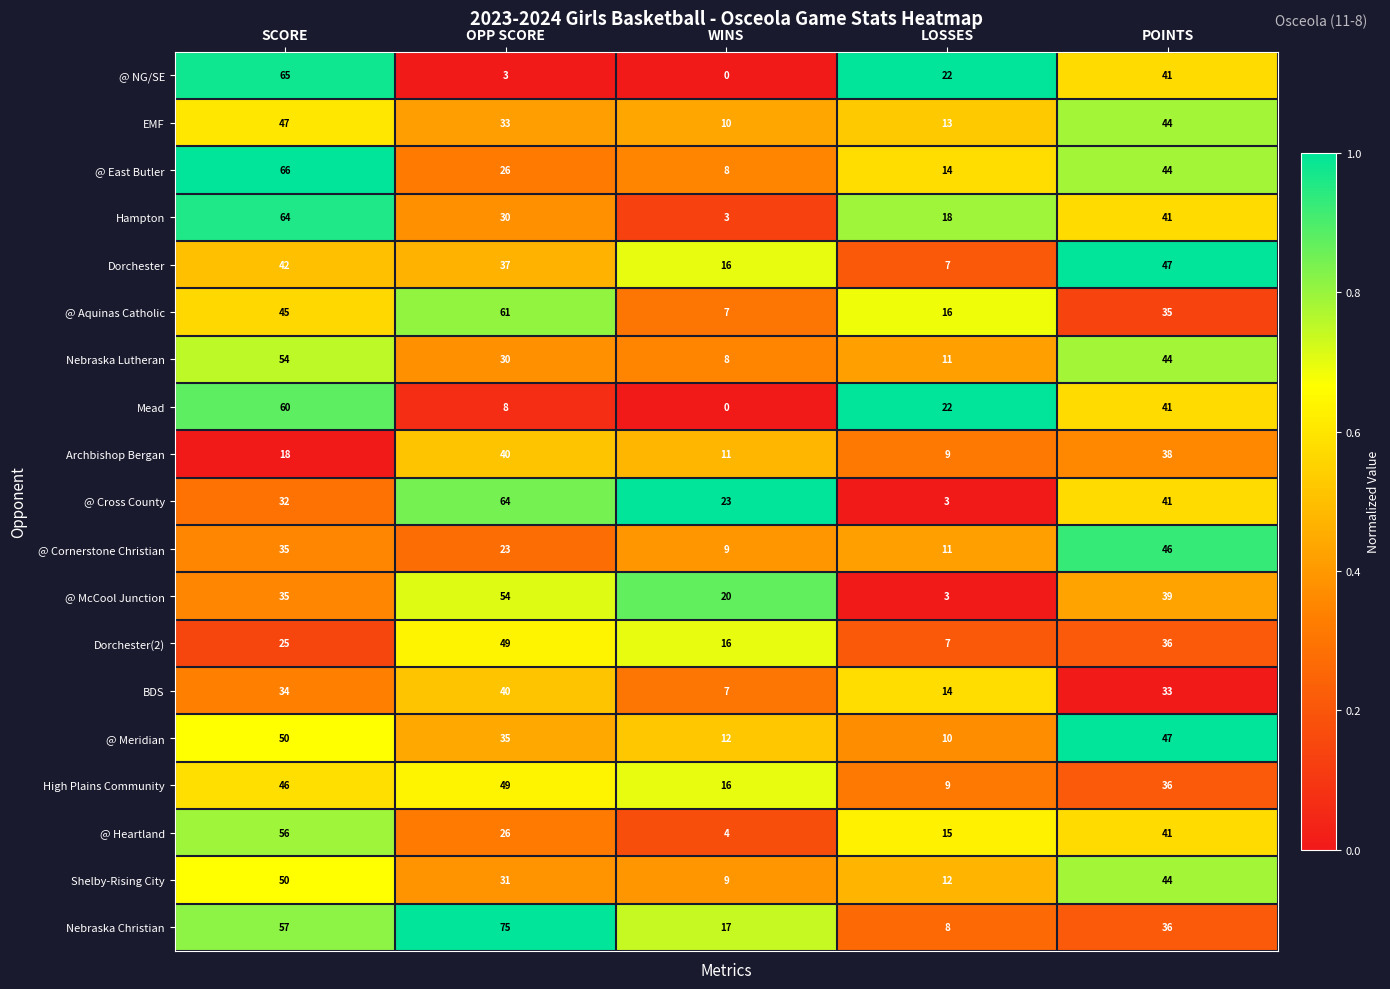

How many series are shown in this chart?

19